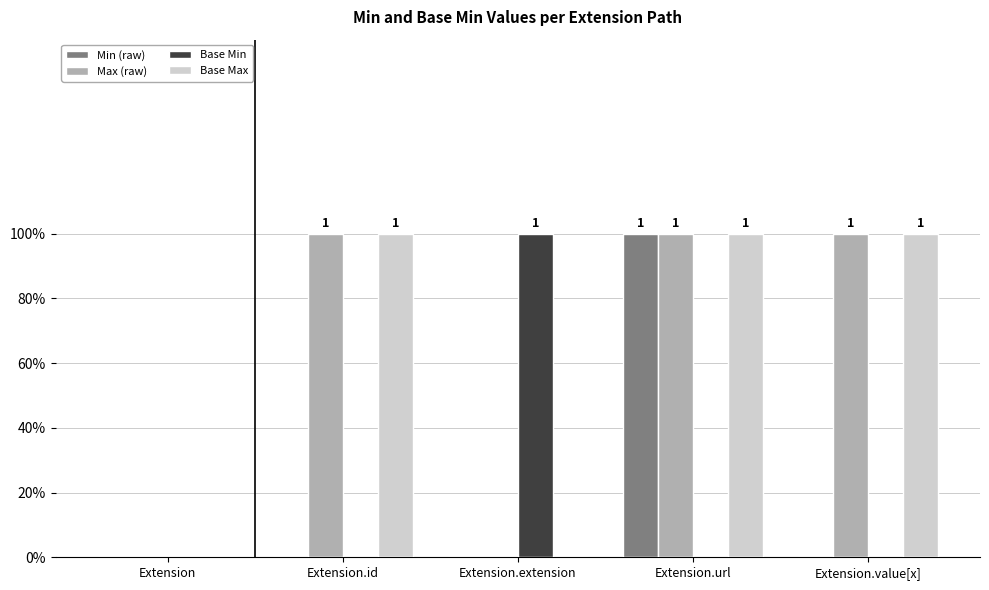

List the labels in order of Max (raw) value, smallest first.

Extension, Extension.extension, Extension.id, Extension.url, Extension.value[x]